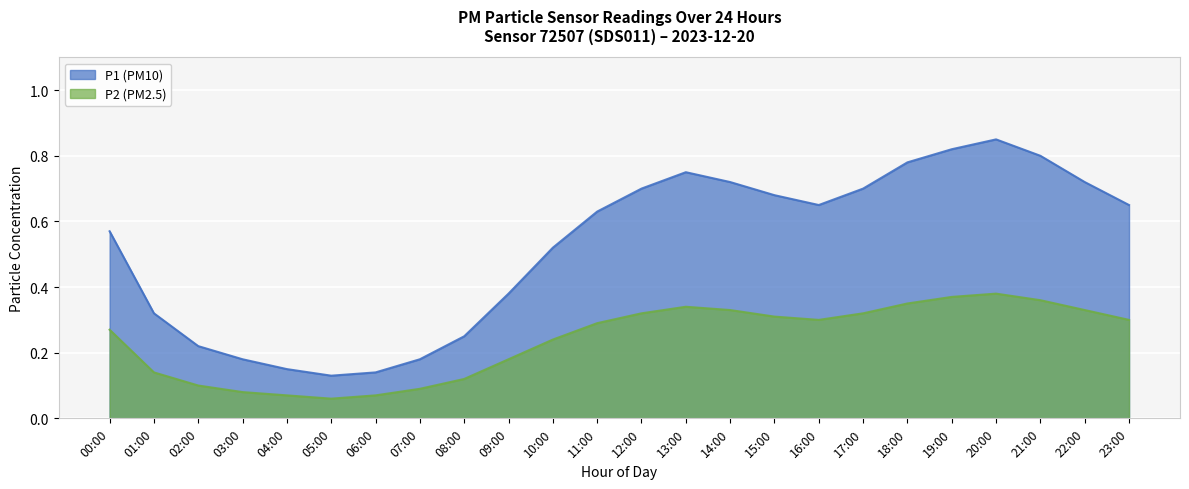

Reading right to left, list all the values displayed in this chart.

P1: 23:00=0.7	22:00=0.7	21:00=0.8	20:00=0.8	19:00=0.8	18:00=0.8	17:00=0.7	16:00=0.7	15:00=0.7	14:00=0.7	13:00=0.8	12:00=0.7	11:00=0.6	10:00=0.5	09:00=0.4	08:00=0.2	07:00=0.2	06:00=0.1	05:00=0.1	04:00=0.1	03:00=0.2	02:00=0.2	01:00=0.3	00:00=0.6
P2: 23:00=0.3	22:00=0.3	21:00=0.4	20:00=0.4	19:00=0.4	18:00=0.3	17:00=0.3	16:00=0.3	15:00=0.3	14:00=0.3	13:00=0.3	12:00=0.3	11:00=0.3	10:00=0.2	09:00=0.2	08:00=0.1	07:00=0.1	06:00=0.1	05:00=0.1	04:00=0.1	03:00=0.1	02:00=0.1	01:00=0.1	00:00=0.3